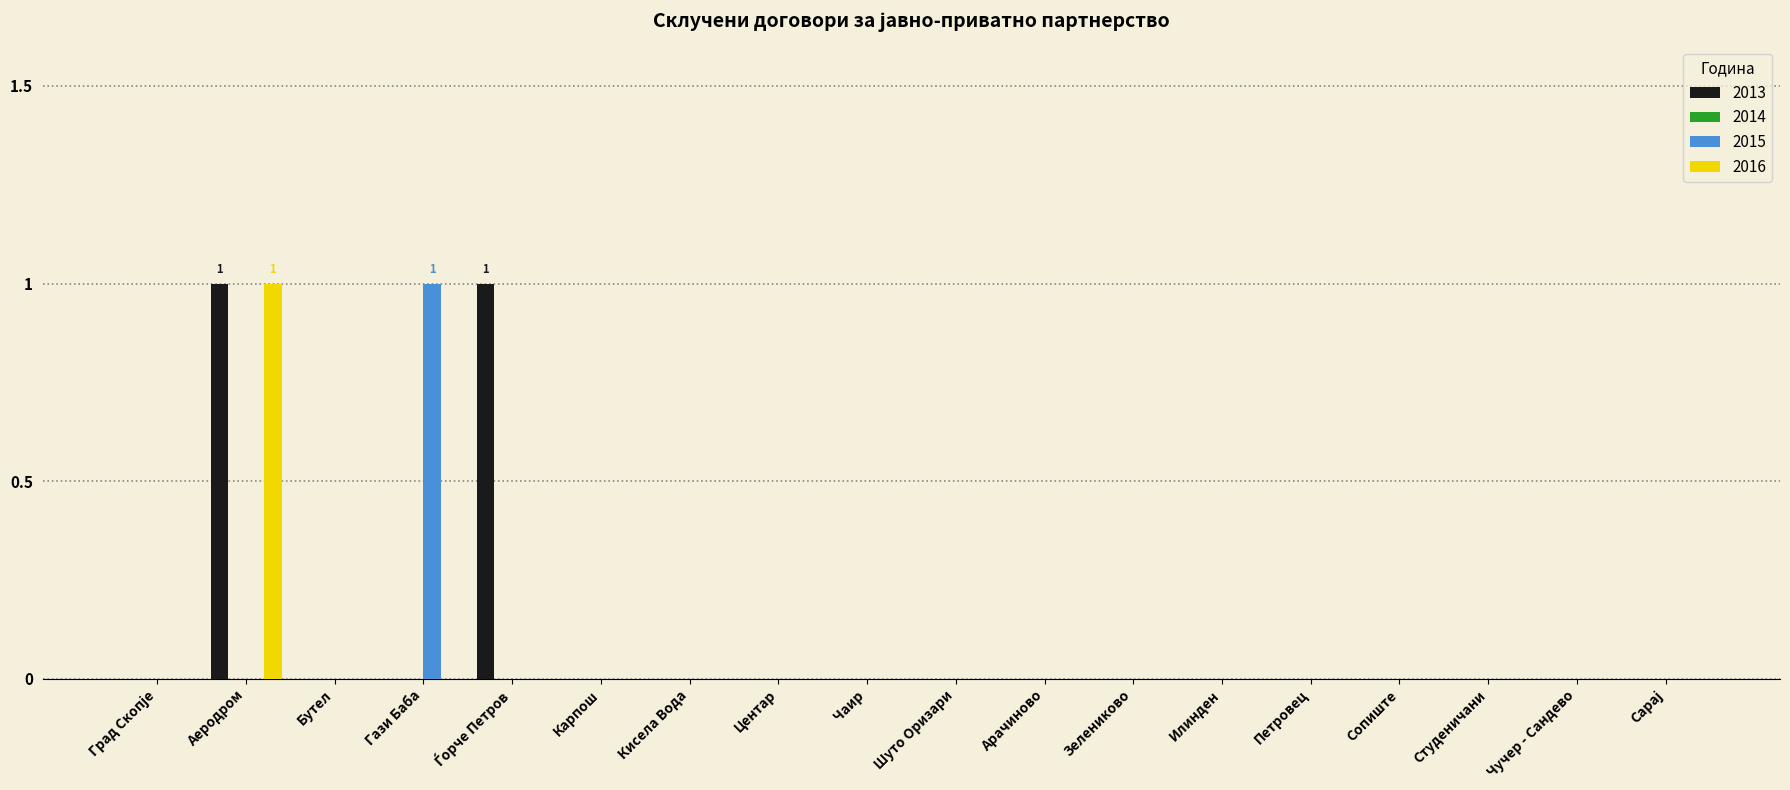

The value of 2016 at Бутел is -1. True or false?

False